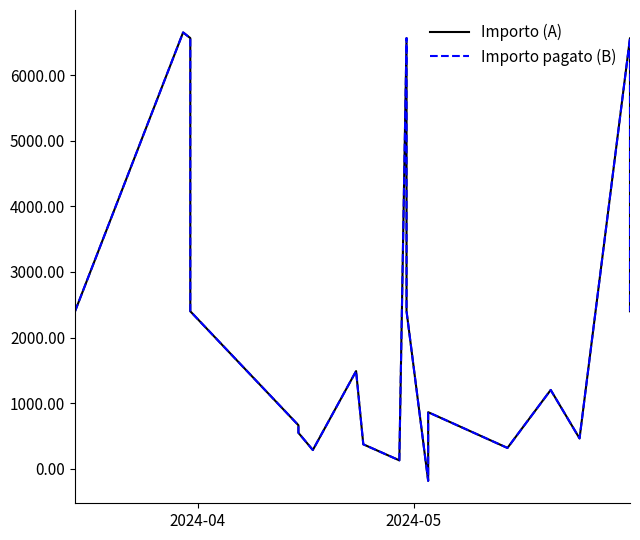

True or false: Importo (A) has more than 1 points higher than both neighbors.

True